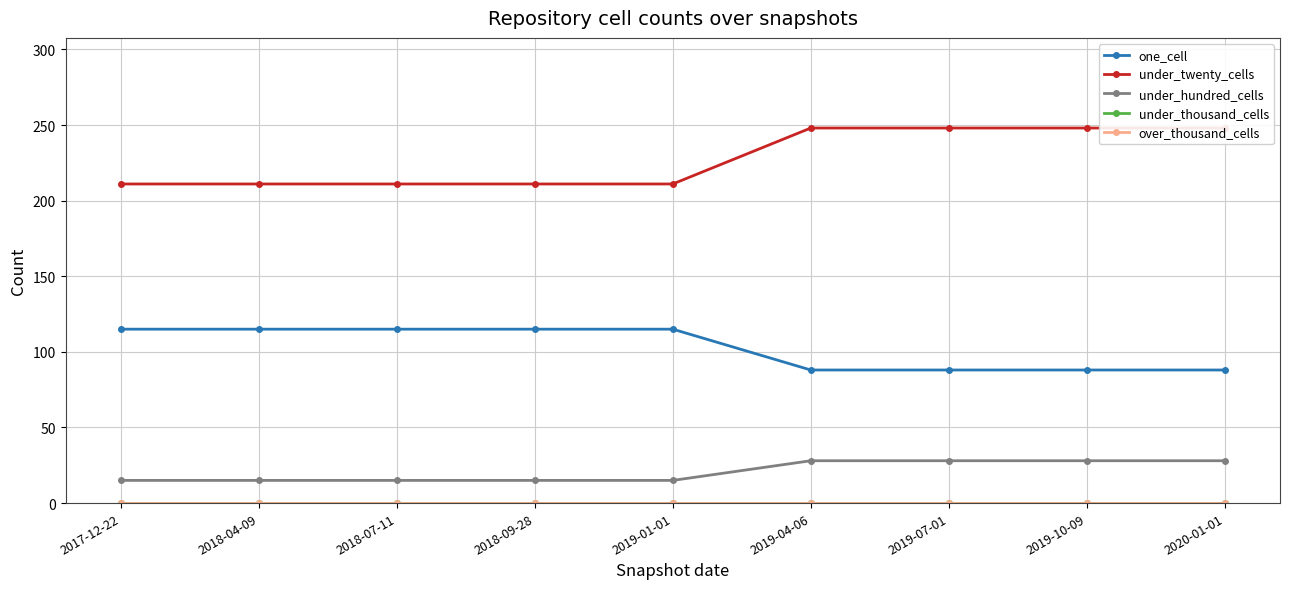

List the series in order of their peak value, lowest first.

under_thousand_cells, over_thousand_cells, under_hundred_cells, one_cell, under_twenty_cells